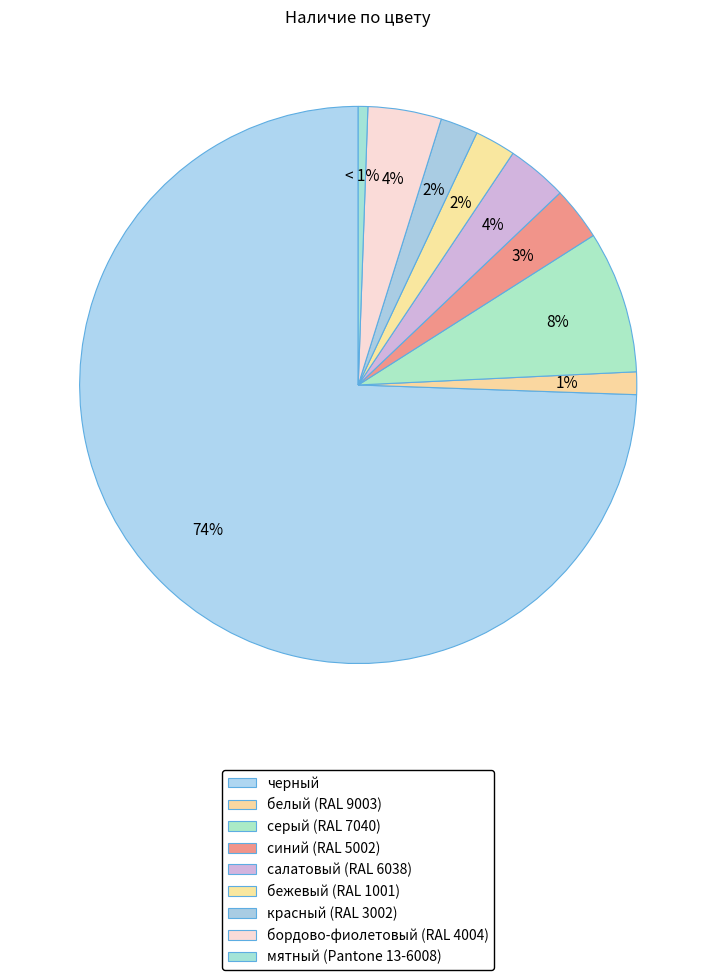

How many segments does this pie chart have?

9